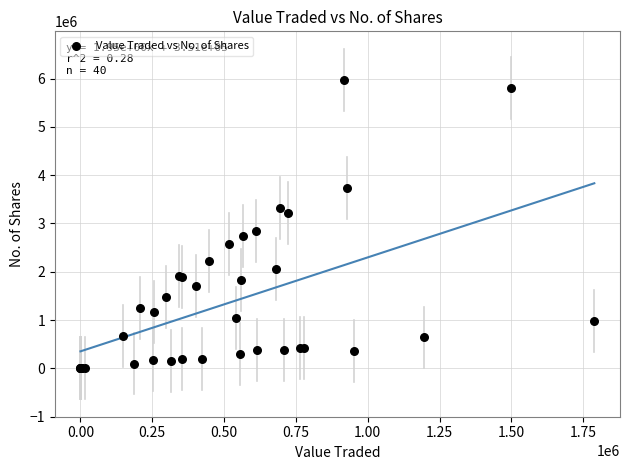

What Y value in the scatter plot is closest to 2988456?

2845912